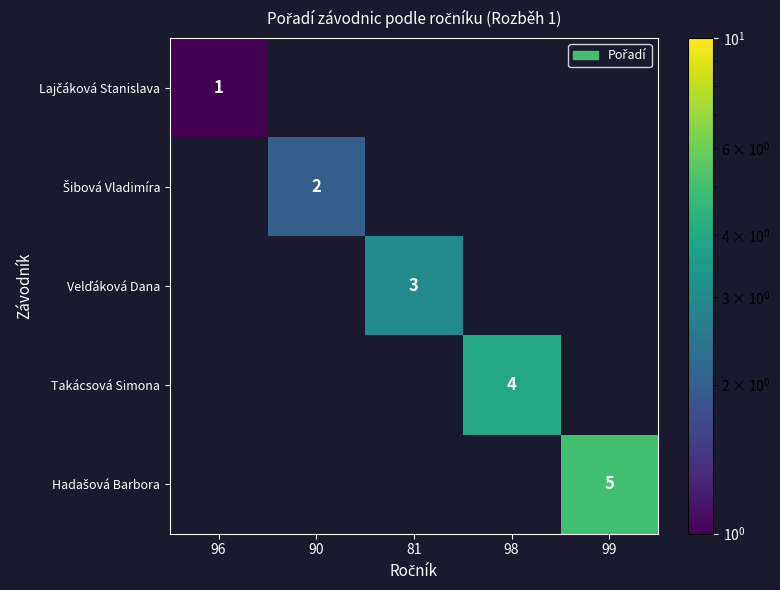

At how many categories does at least one series exceed 2?

3